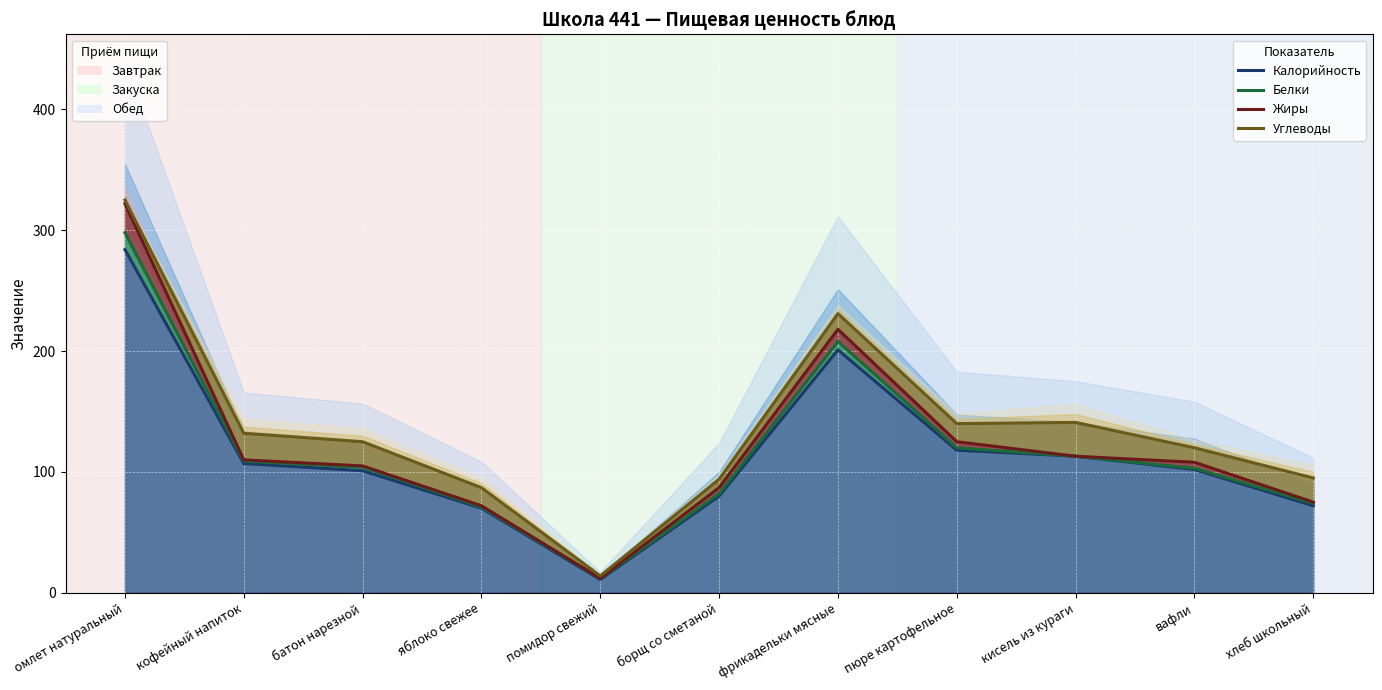

True or false: Жиры has a value of 160 at кофейный напиток.

False